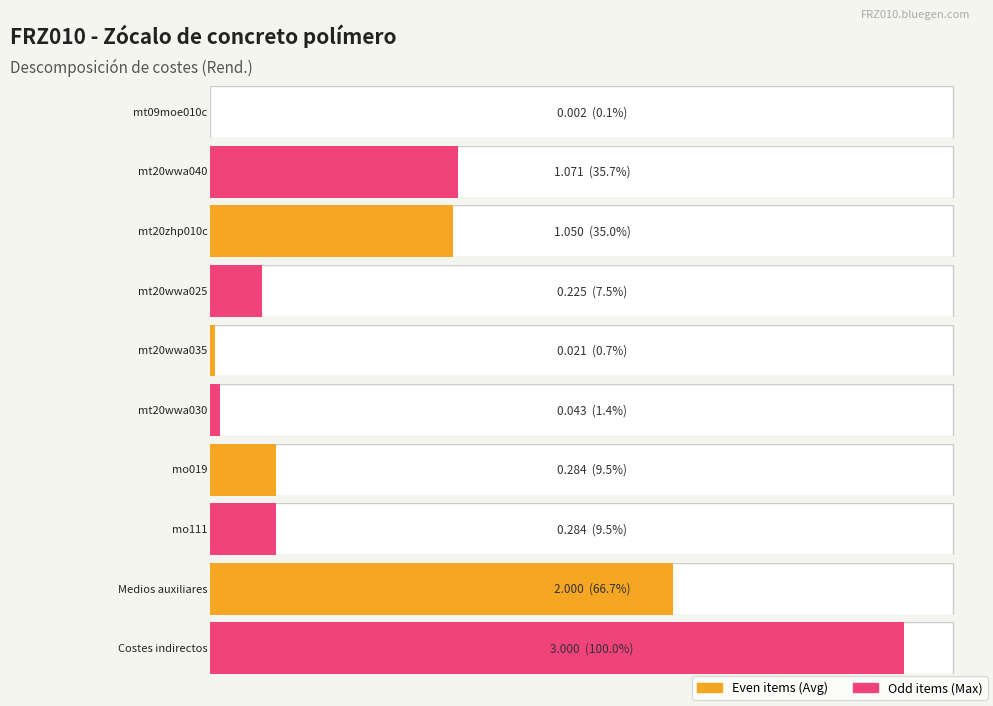

Does the chart contain any negative values?

No